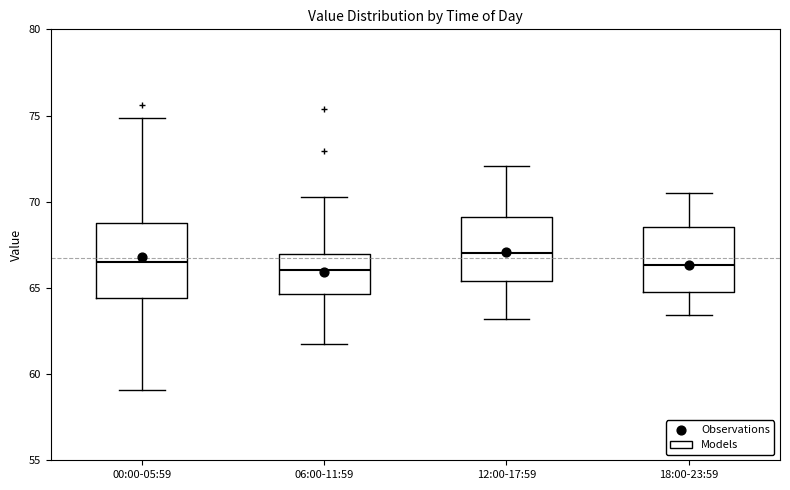

Reading left to right, read every box against the y-axis: the position of its median line, the range the box covers, and the ends of its whiskers. The values are not printed on the chart, so give them approximately, as read against the axis.

00:00-05:59: median 66.5, box 64.5 to 69.0, whiskers 59.0 to 75.0
06:00-11:59: median 66.0, box 64.5 to 67.0, whiskers 62.0 to 70.5
12:00-17:59: median 67.0, box 65.5 to 69.0, whiskers 63.0 to 72.0
18:00-23:59: median 66.5, box 65.0 to 68.5, whiskers 63.5 to 70.5